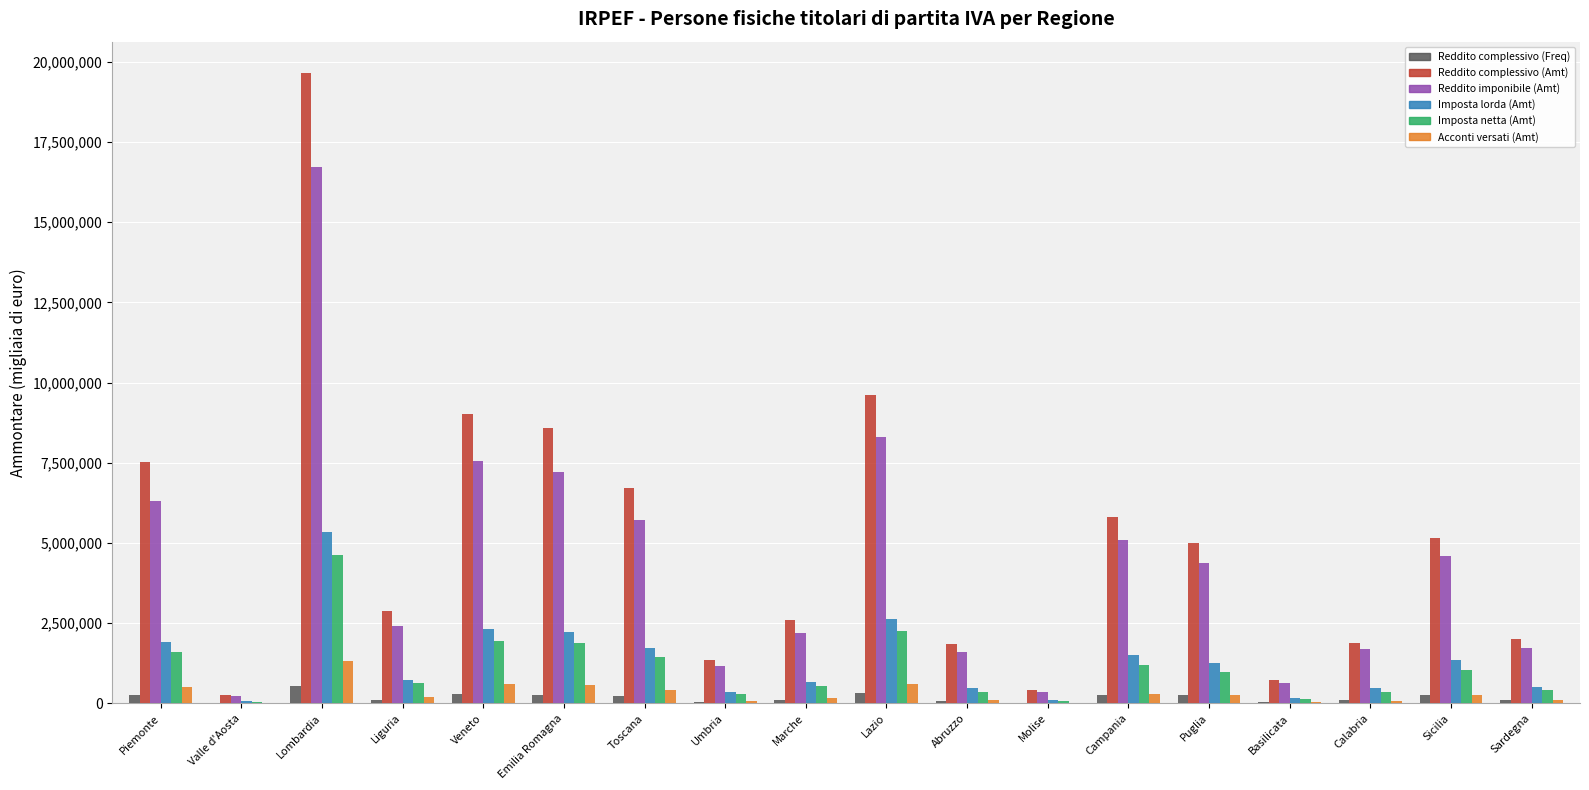

Where does the Reddito imponibile (Amt) series first go above 4366905?

Piemonte